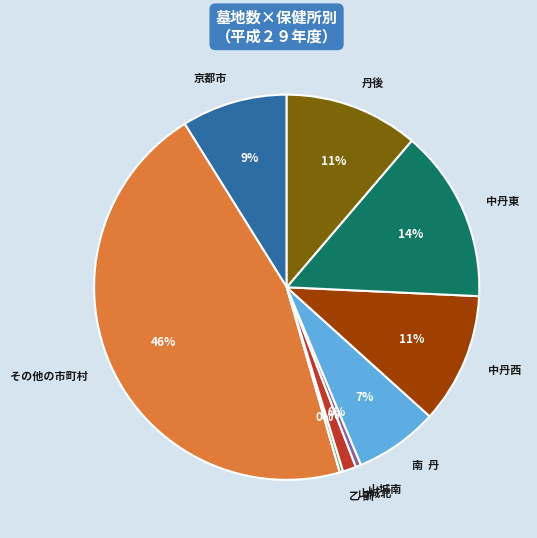

How many segments does this pie chart have?

9